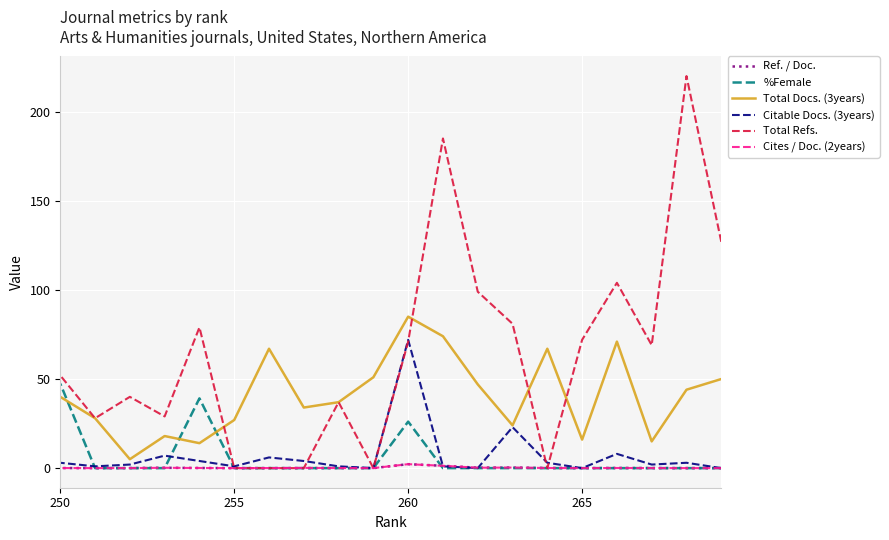

How many interior local valleys does the Total Refs. series have?

5